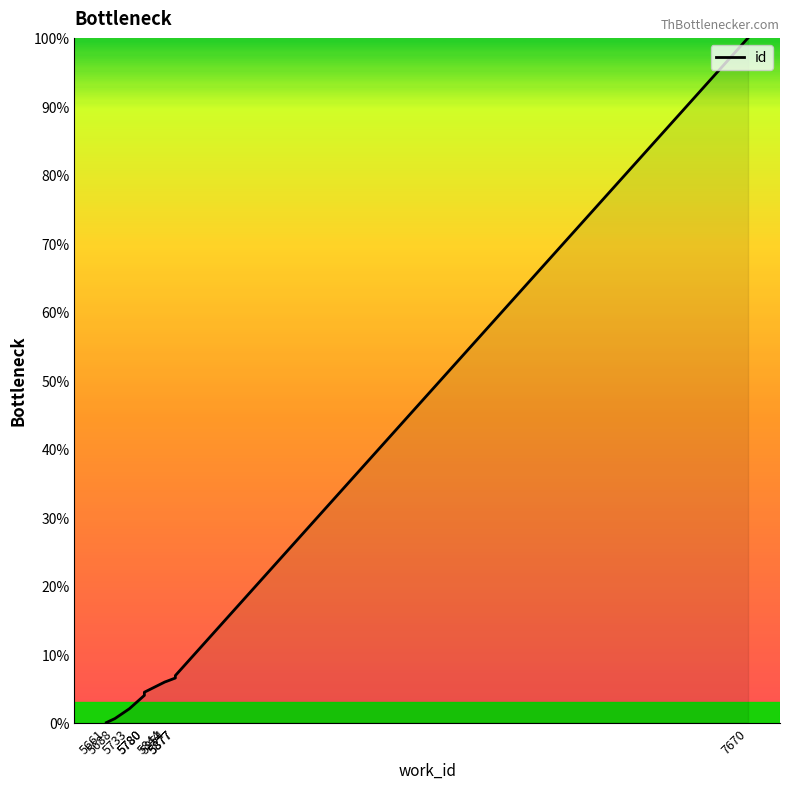

Does the chart have visible grid lines?

No